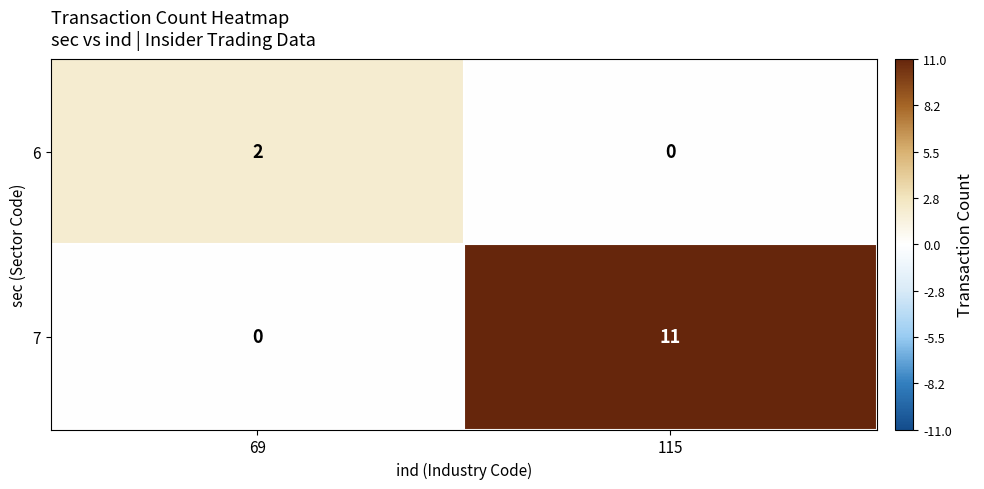

Count the number of data series in this chart.

2